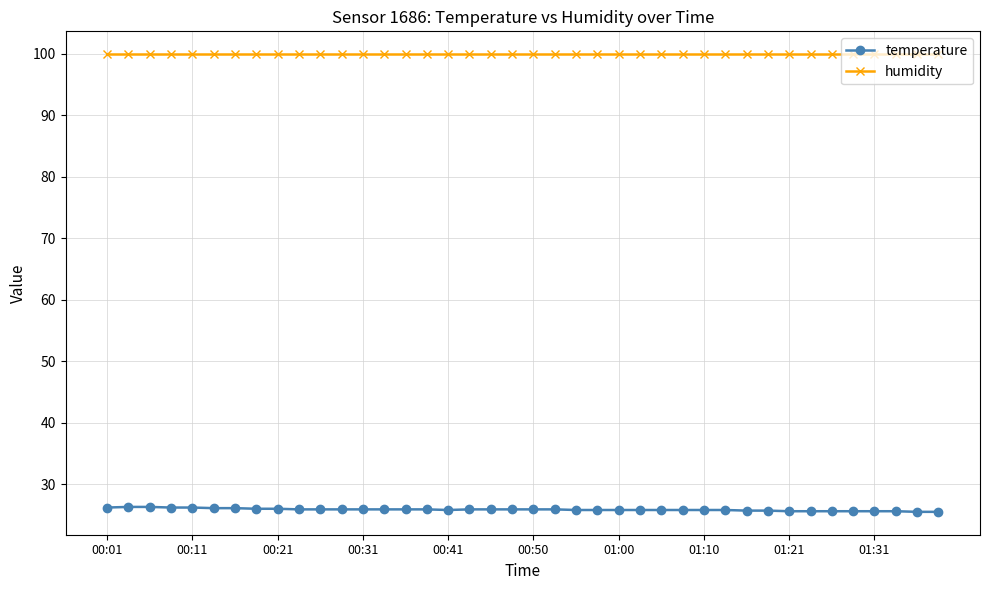

What is the average value of the temperature series?

25.9